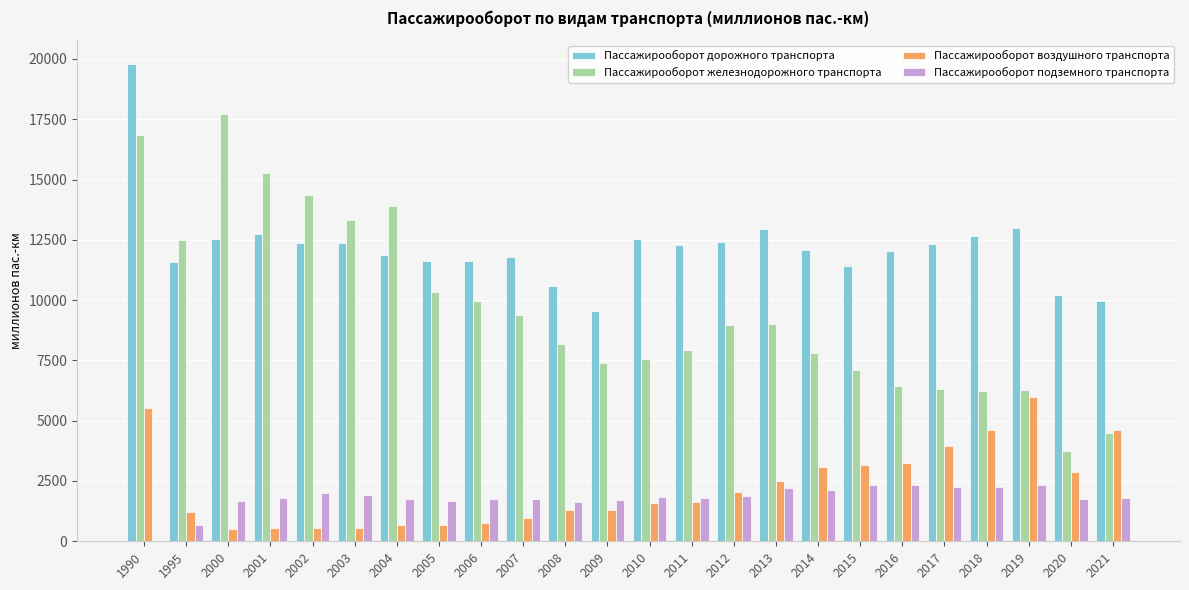

Which series has the largest range (max minus min)?

Пасcажирооборот железнодорожного транспорта